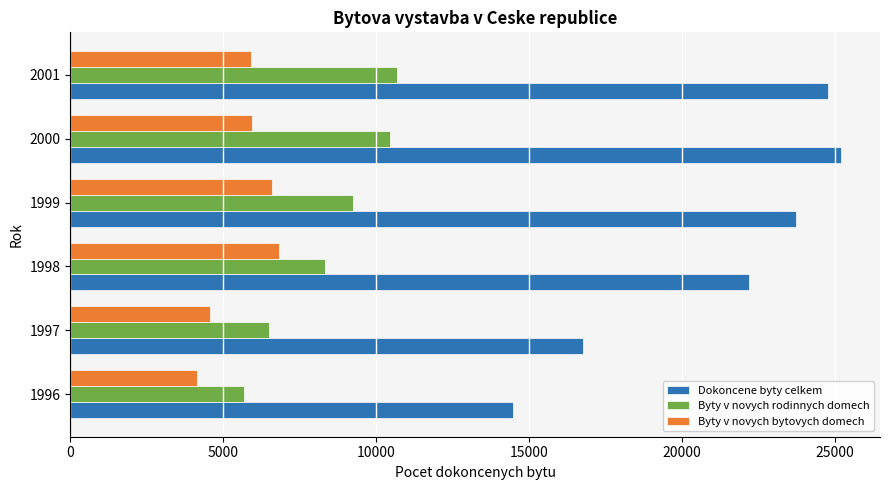

Which series has the largest total across all categories?

Dokoncene byty celkem